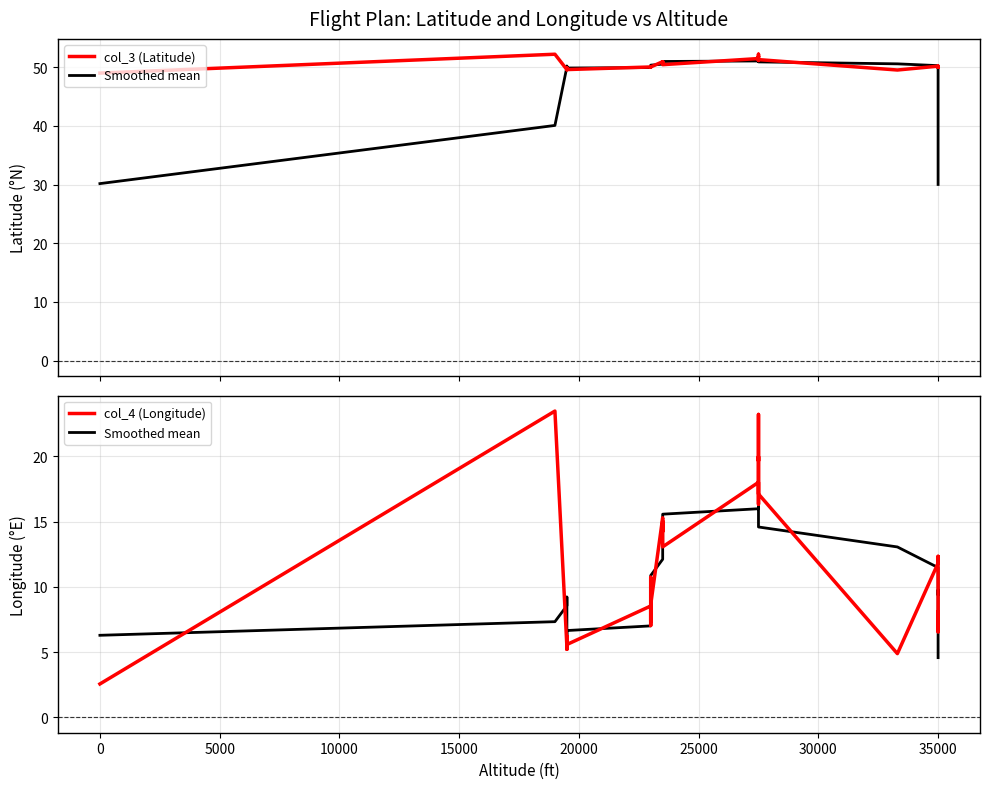

True or false: col_3 (Latitude) and Smoothed mean cross at least once.

False